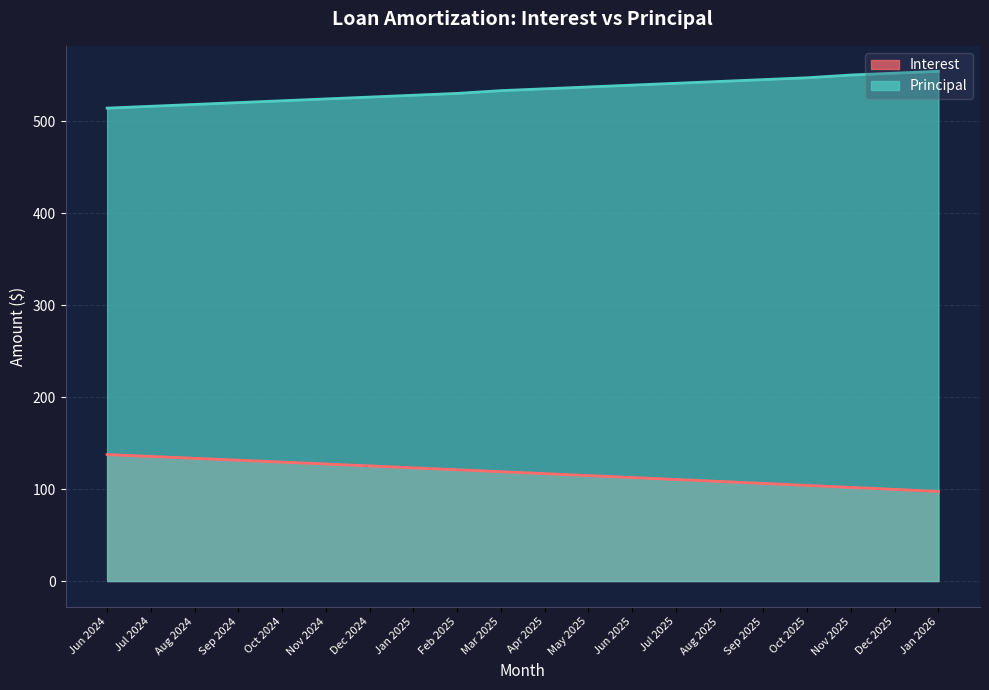

Which category has the lowest value across all series?

Jan 2026